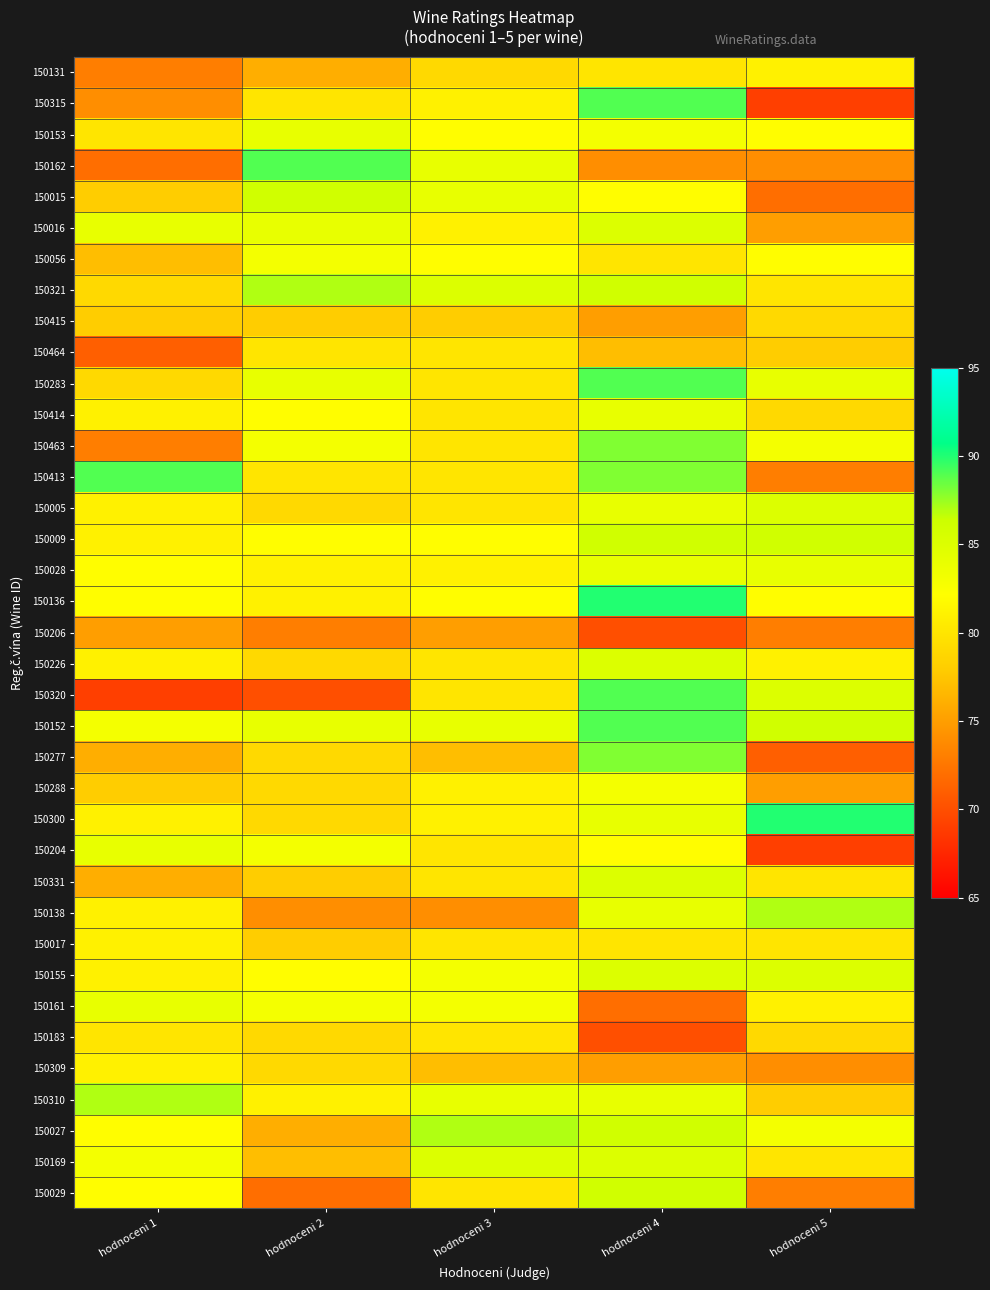

Reading left to right, what are all the values shown in this chart?

150131: hodnoceni 1=73	hodnoceni 2=76	hodnoceni 3=79	hodnoceni 4=80	hodnoceni 5=81
150315: hodnoceni 1=74	hodnoceni 2=80	hodnoceni 3=81	hodnoceni 4=89	hodnoceni 5=69
150153: hodnoceni 1=80	hodnoceni 2=84	hodnoceni 3=82	hodnoceni 4=83	hodnoceni 5=82
150162: hodnoceni 1=72	hodnoceni 2=89	hodnoceni 3=84	hodnoceni 4=74	hodnoceni 5=74
150015: hodnoceni 1=78	hodnoceni 2=86	hodnoceni 3=84	hodnoceni 4=82	hodnoceni 5=72
150016: hodnoceni 1=84	hodnoceni 2=84	hodnoceni 3=81	hodnoceni 4=85	hodnoceni 5=75
150056: hodnoceni 1=77	hodnoceni 2=83	hodnoceni 3=82	hodnoceni 4=80	hodnoceni 5=82
150321: hodnoceni 1=79	hodnoceni 2=87	hodnoceni 3=85	hodnoceni 4=86	hodnoceni 5=80
150415: hodnoceni 1=78	hodnoceni 2=78	hodnoceni 3=78	hodnoceni 4=75	hodnoceni 5=79
150464: hodnoceni 1=71	hodnoceni 2=80	hodnoceni 3=80	hodnoceni 4=77	hodnoceni 5=78
150283: hodnoceni 1=79	hodnoceni 2=84	hodnoceni 3=80	hodnoceni 4=89	hodnoceni 5=84
150414: hodnoceni 1=81	hodnoceni 2=82	hodnoceni 3=80	hodnoceni 4=84	hodnoceni 5=79
150463: hodnoceni 1=73	hodnoceni 2=83	hodnoceni 3=80	hodnoceni 4=88	hodnoceni 5=83
150413: hodnoceni 1=89	hodnoceni 2=80	hodnoceni 3=80	hodnoceni 4=88	hodnoceni 5=73
150005: hodnoceni 1=81	hodnoceni 2=79	hodnoceni 3=80	hodnoceni 4=84	hodnoceni 5=85
150009: hodnoceni 1=81	hodnoceni 2=82	hodnoceni 3=82	hodnoceni 4=86	hodnoceni 5=86
150028: hodnoceni 1=82	hodnoceni 2=81	hodnoceni 3=81	hodnoceni 4=84	hodnoceni 5=84
150136: hodnoceni 1=82	hodnoceni 2=81	hodnoceni 3=82	hodnoceni 4=90	hodnoceni 5=82
150206: hodnoceni 1=75	hodnoceni 2=73	hodnoceni 3=75	hodnoceni 4=70	hodnoceni 5=73
150226: hodnoceni 1=81	hodnoceni 2=79	hodnoceni 3=80	hodnoceni 4=85	hodnoceni 5=81
150320: hodnoceni 1=69	hodnoceni 2=70	hodnoceni 3=80	hodnoceni 4=89	hodnoceni 5=85
150152: hodnoceni 1=83	hodnoceni 2=84	hodnoceni 3=84	hodnoceni 4=89	hodnoceni 5=86
150277: hodnoceni 1=76	hodnoceni 2=79	hodnoceni 3=77	hodnoceni 4=88	hodnoceni 5=71
150288: hodnoceni 1=78	hodnoceni 2=79	hodnoceni 3=81	hodnoceni 4=83	hodnoceni 5=75
150300: hodnoceni 1=81	hodnoceni 2=79	hodnoceni 3=81	hodnoceni 4=84	hodnoceni 5=90
150204: hodnoceni 1=84	hodnoceni 2=83	hodnoceni 3=80	hodnoceni 4=82	hodnoceni 5=69
150331: hodnoceni 1=76	hodnoceni 2=78	hodnoceni 3=80	hodnoceni 4=85	hodnoceni 5=80
150138: hodnoceni 1=81	hodnoceni 2=74	hodnoceni 3=74	hodnoceni 4=84	hodnoceni 5=87
150017: hodnoceni 1=81	hodnoceni 2=78	hodnoceni 3=80	hodnoceni 4=80	hodnoceni 5=80
150155: hodnoceni 1=81	hodnoceni 2=82	hodnoceni 3=83	hodnoceni 4=85	hodnoceni 5=85
150161: hodnoceni 1=84	hodnoceni 2=83	hodnoceni 3=83	hodnoceni 4=72	hodnoceni 5=81
150183: hodnoceni 1=80	hodnoceni 2=79	hodnoceni 3=80	hodnoceni 4=70	hodnoceni 5=79
150309: hodnoceni 1=81	hodnoceni 2=79	hodnoceni 3=77	hodnoceni 4=75	hodnoceni 5=74
150310: hodnoceni 1=87	hodnoceni 2=81	hodnoceni 3=84	hodnoceni 4=84	hodnoceni 5=78
150027: hodnoceni 1=82	hodnoceni 2=76	hodnoceni 3=87	hodnoceni 4=86	hodnoceni 5=83
150169: hodnoceni 1=83	hodnoceni 2=77	hodnoceni 3=85	hodnoceni 4=85	hodnoceni 5=80
150029: hodnoceni 1=82	hodnoceni 2=72	hodnoceni 3=80	hodnoceni 4=86	hodnoceni 5=73